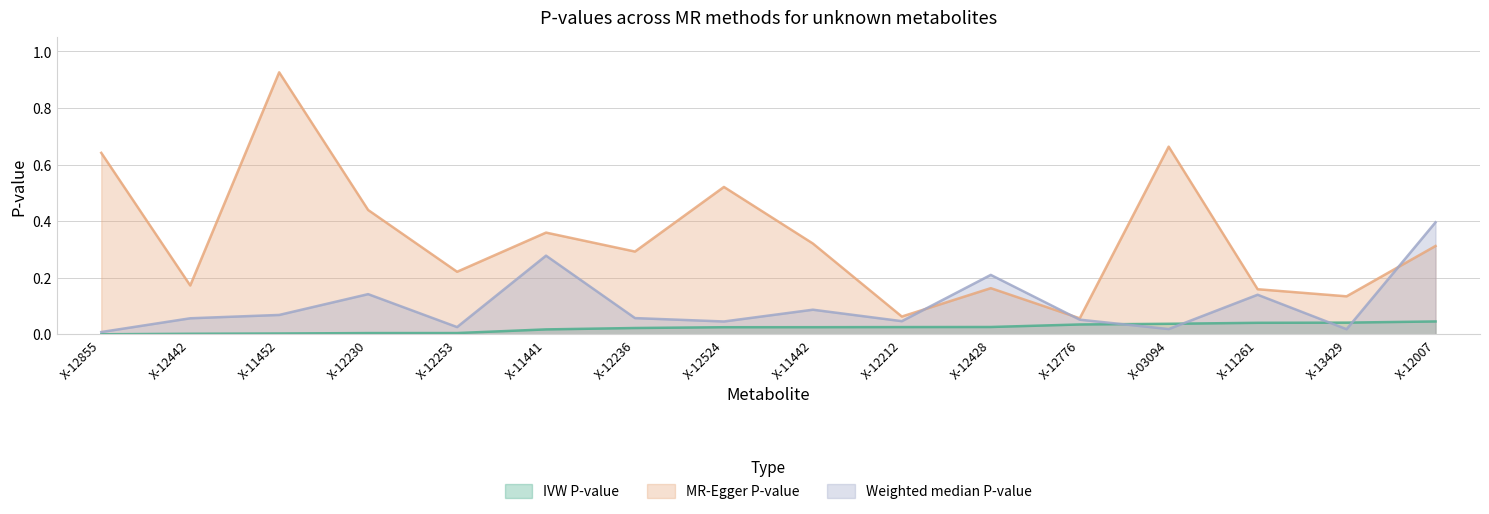

Where do MR-Egger P-value and Weighted median P-value first cross each other?

X-12212 and X-12428